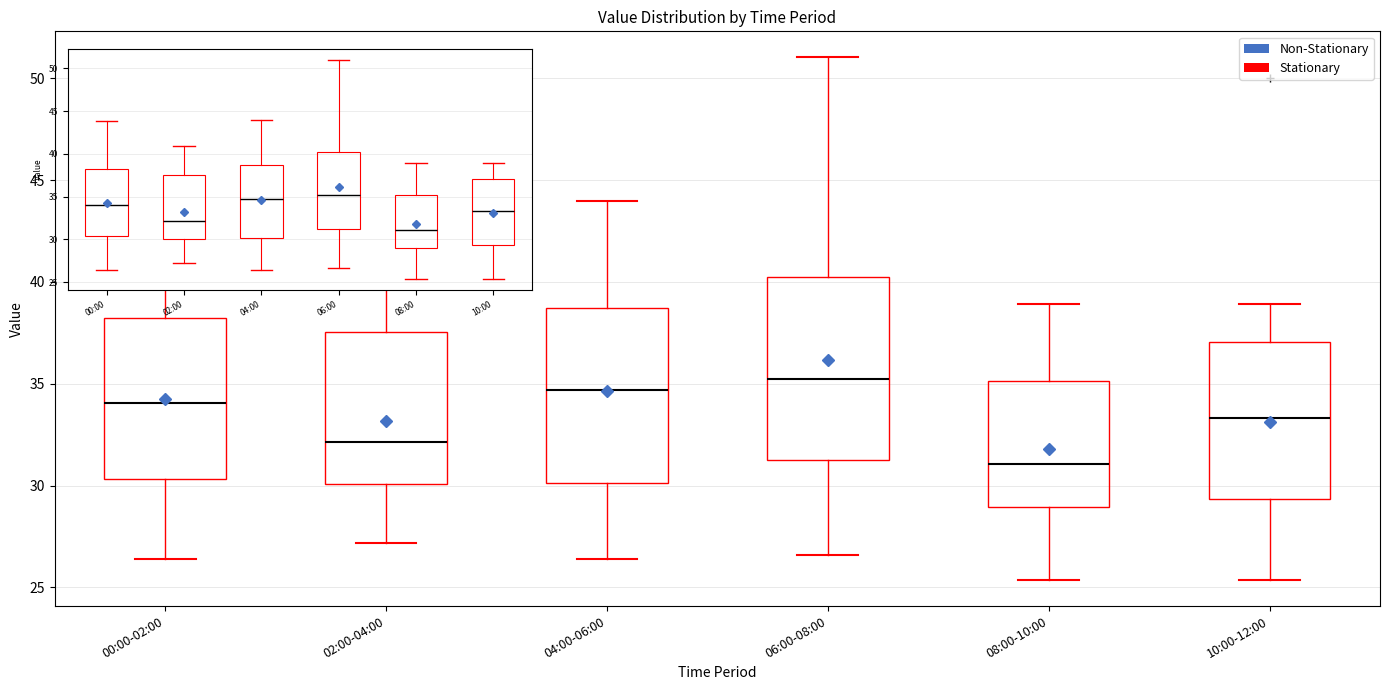

Where does the lower whisker of the box for 04:00-06:00 end on the y-axis? The values are not printed on the chart, so give them approximately, as read against the axis.

26.5